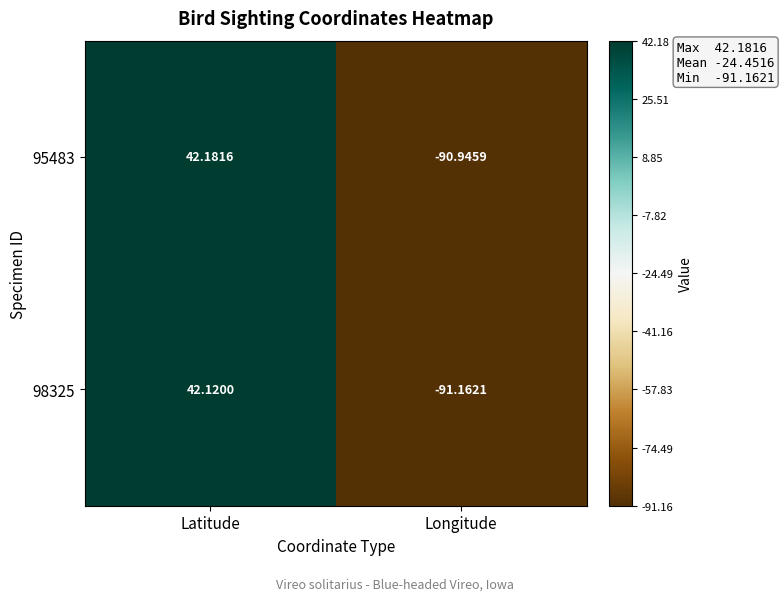

How many data points in 95483 are less than 42?

1